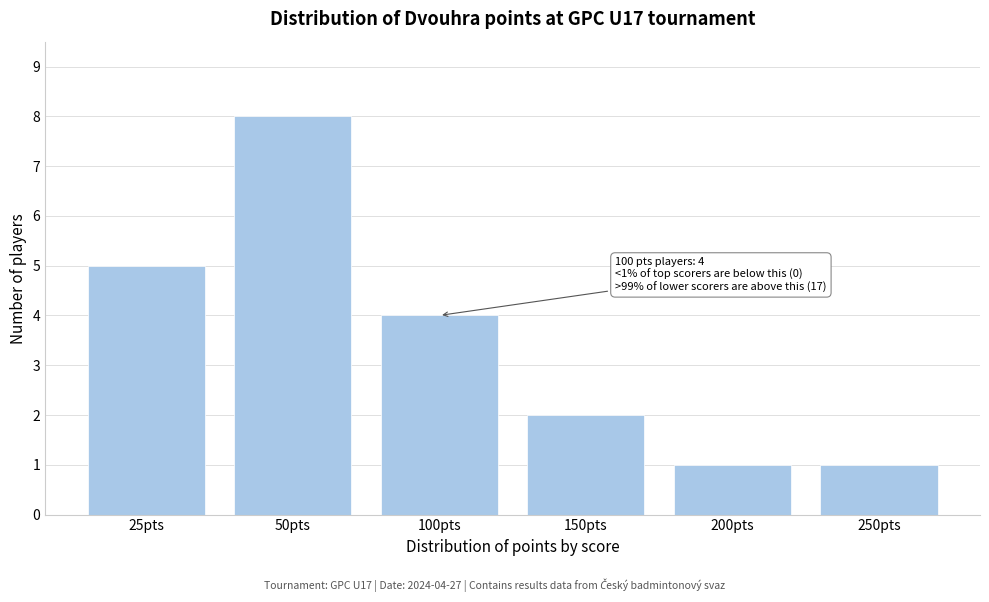

Reading right to left, extract all data points from this chart.

1	1	2	4	8	5